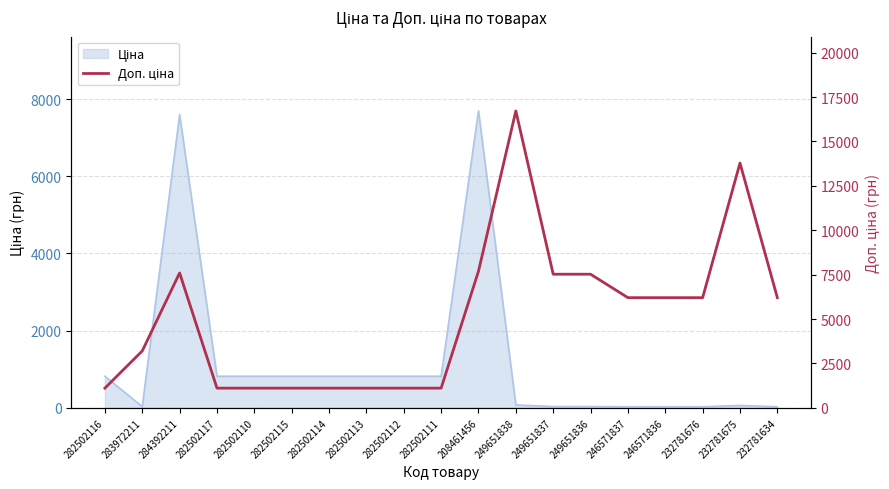

How many values exceed 6204?

6